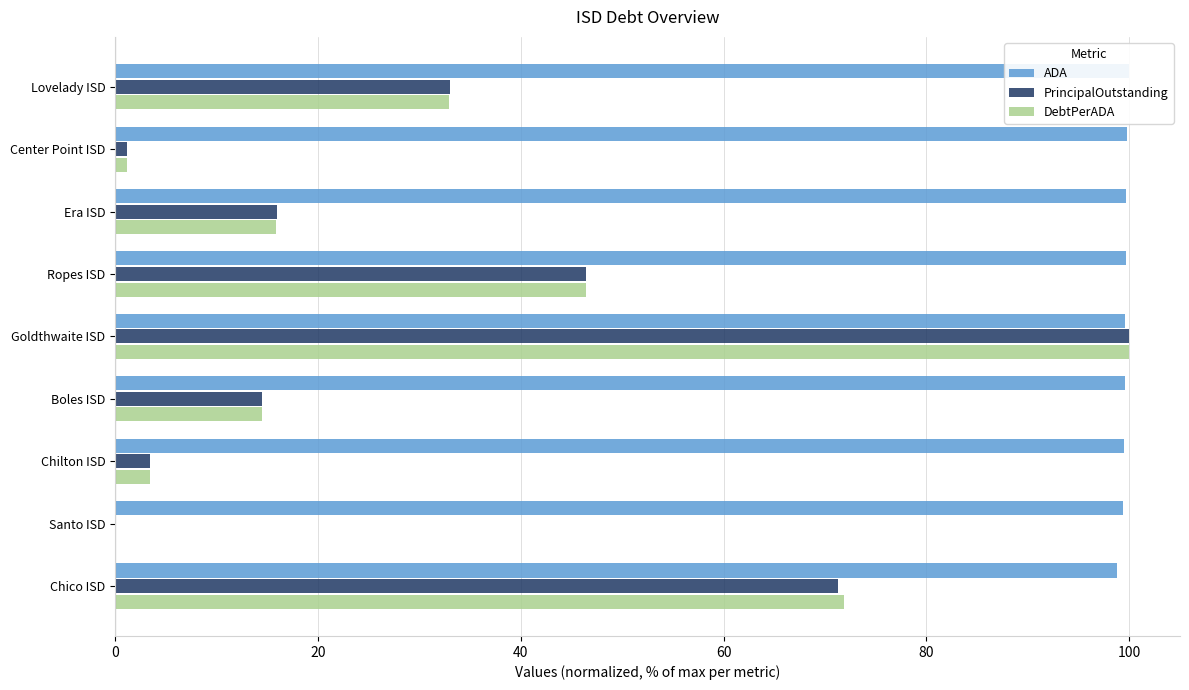

What are all the series names shown in the legend?

ADA, PrincipalOutstanding, DebtPerADA